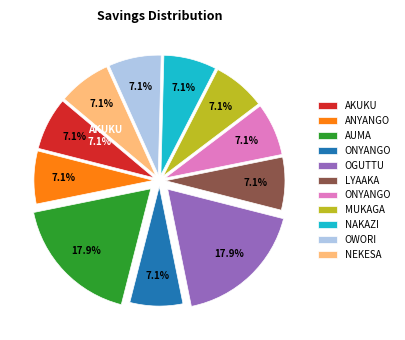

What is the ratio of the value at LYAAKA GETRUDE to the value at MUKAGA VINCENT?

1.0